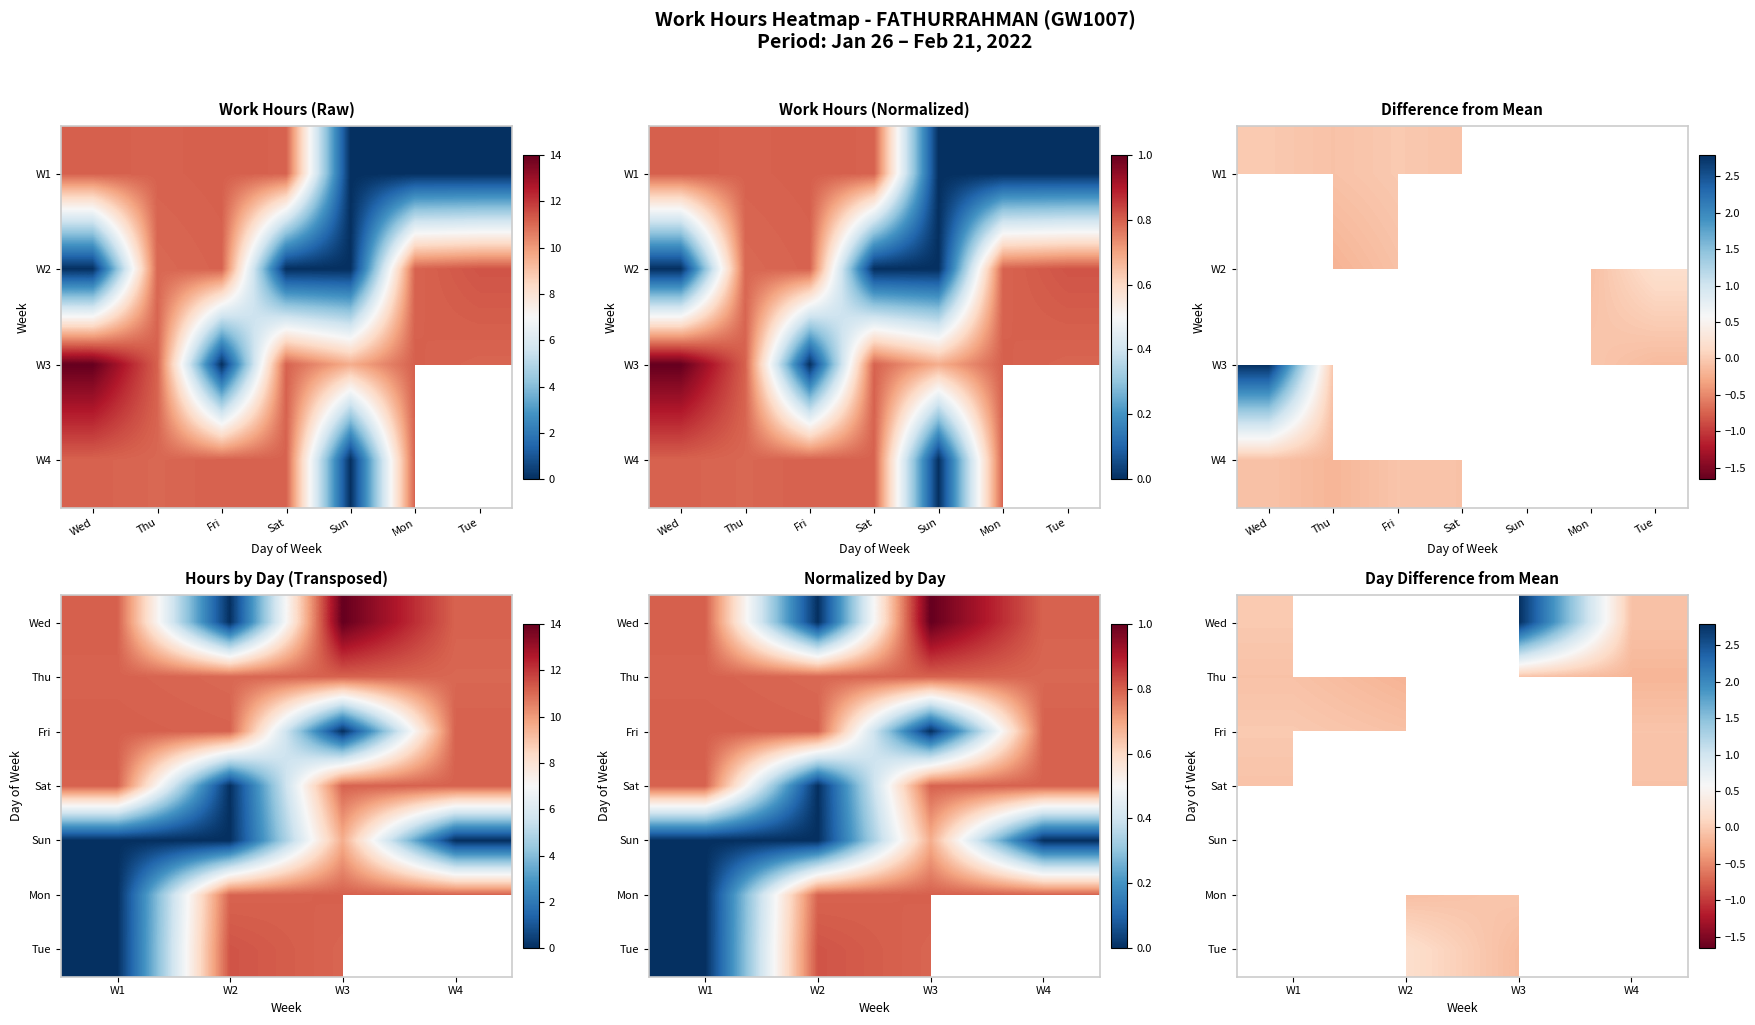

The value of Fri at W4 is -0.1. True or false?

False